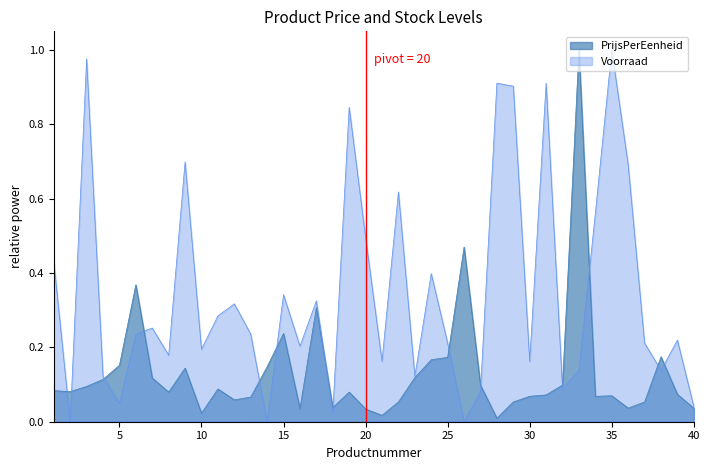

Is the value of Voorraad at 40 greater than the value of PrijsPerEenheid at 12?

No